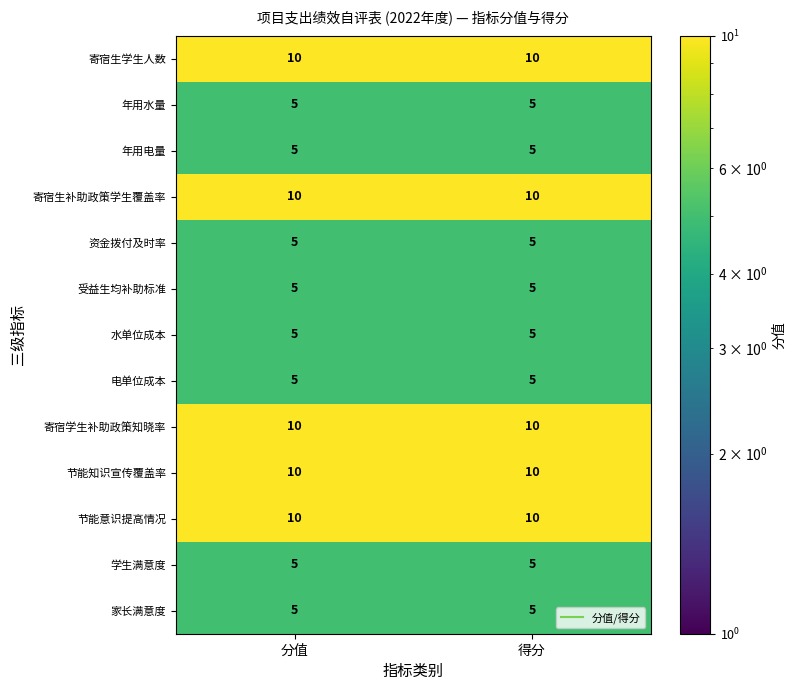

What is the difference between the highest and lowest values at 分值?

5